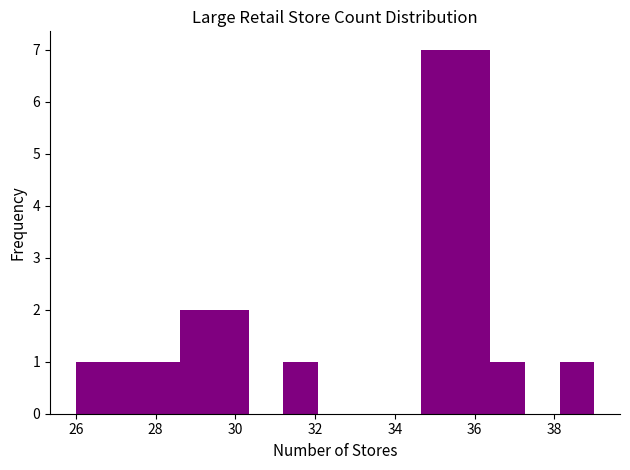

Reading left to right, list every bar in this chart as the range it spans on the x-axis followed by its height. Neither the bar edges nor the heights are printed on the chart, so give them approximately, as read against the axes.

26.0 to 26.8: 1
26.8 to 27.8: 1
27.8 to 28.6: 1
28.6 to 29.4: 2
29.4 to 30.4: 2
30.4 to 31.2: 0
31.2 to 32.0: 1
32.0 to 33.0: 0
33.0 to 33.8: 0
33.8 to 34.6: 0
34.6 to 35.6: 7
35.6 to 36.4: 7
36.4 to 37.2: 1
37.2 to 38.2: 0
38.2 to 39.0: 1